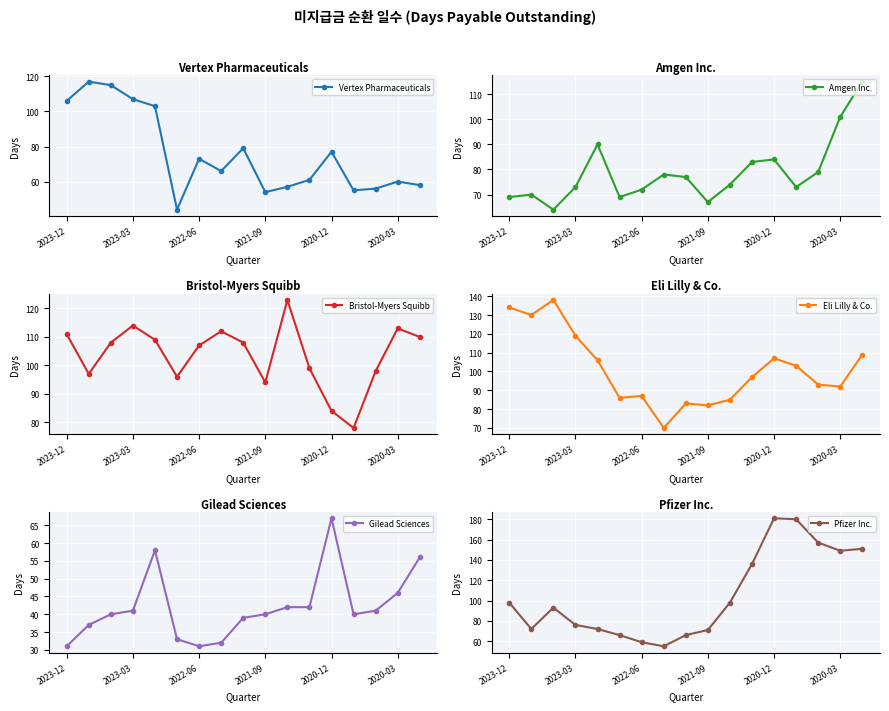

Reading right to left, extract all data points from this chart.

Vertex Pharmaceuticals: 58	60	56	55	77	61	57	54	79	66	73	44	103	107	115	117	106
Amgen Inc.: 115	101	79	73	84	83	74	67	77	78	72	69	90	73	64	70	69
Bristol-Myers Squibb: 110	113	98	78	84	99	123	94	108	112	107	96	109	114	108	97	111
Eli Lilly & Co.: 109	92	93	103	107	97	85	82	83	70	87	86	106	119	138	130	134
Gilead Sciences: 56	46	41	40	67	42	42	40	39	32	31	33	58	41	40	37	31
Pfizer Inc.: 151	149	157	180	181	136	98	71	66	55	59	66	72	76	93	72	98